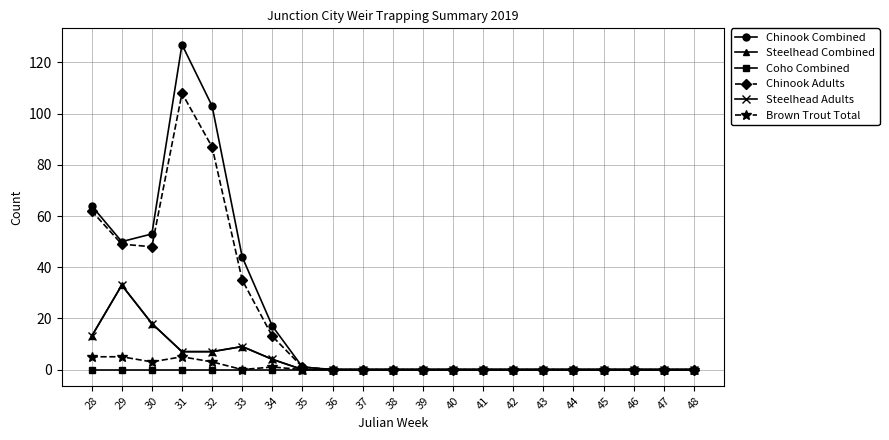

What is the sum of the Brown Trout Total values at 30 and 46?

3